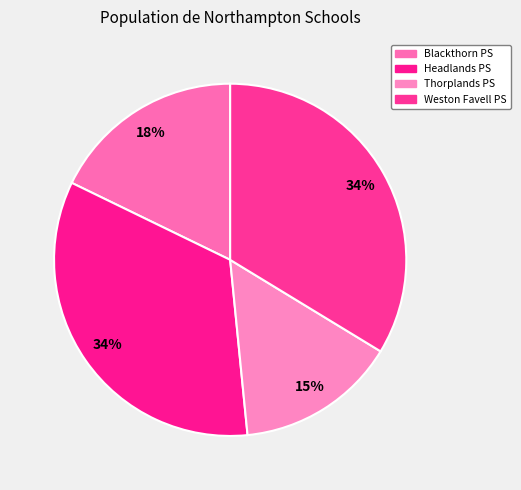

How many segments does this pie chart have?

4